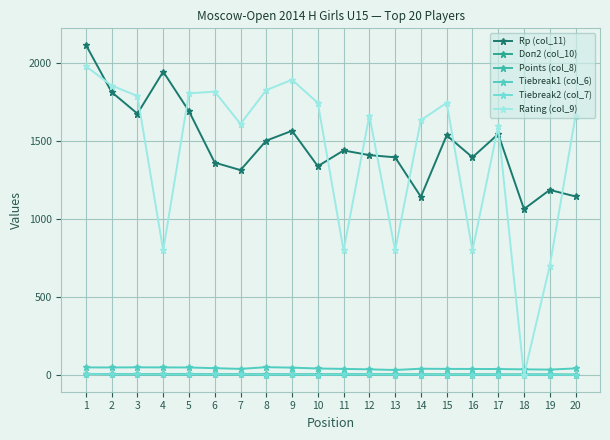

Does the chart have visible grid lines?

Yes